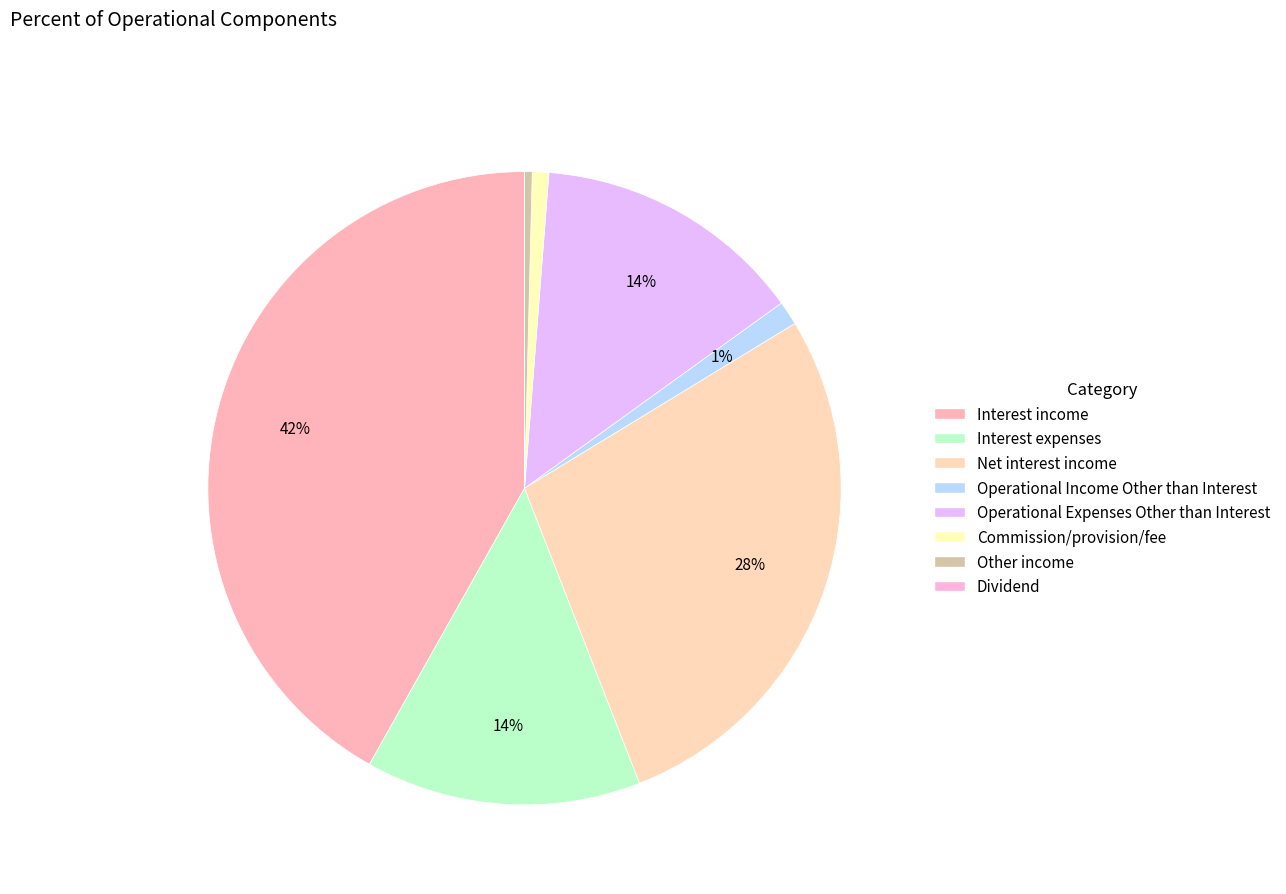

What portion of the pie excludes Operational Expenses Other than Interest?

86.2%